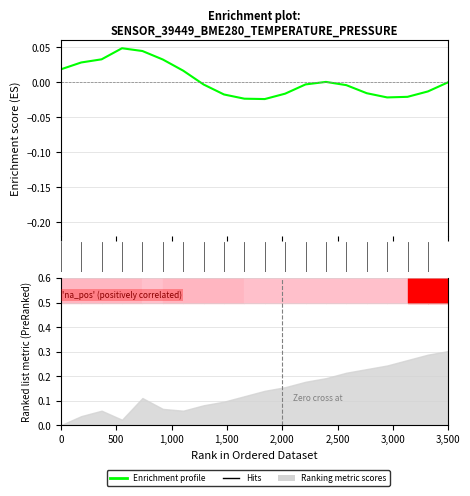

Where is the data nearest to the value 0?

3500